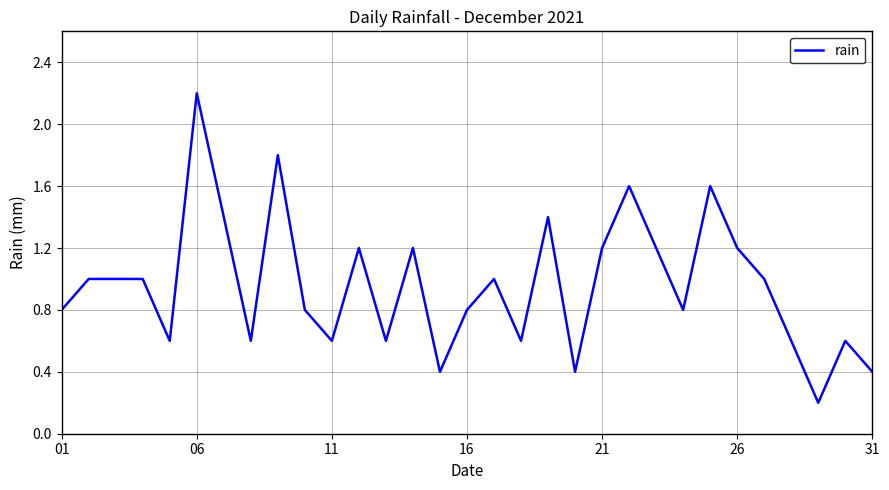

What is the difference between the maximum and minimum values?

2.0